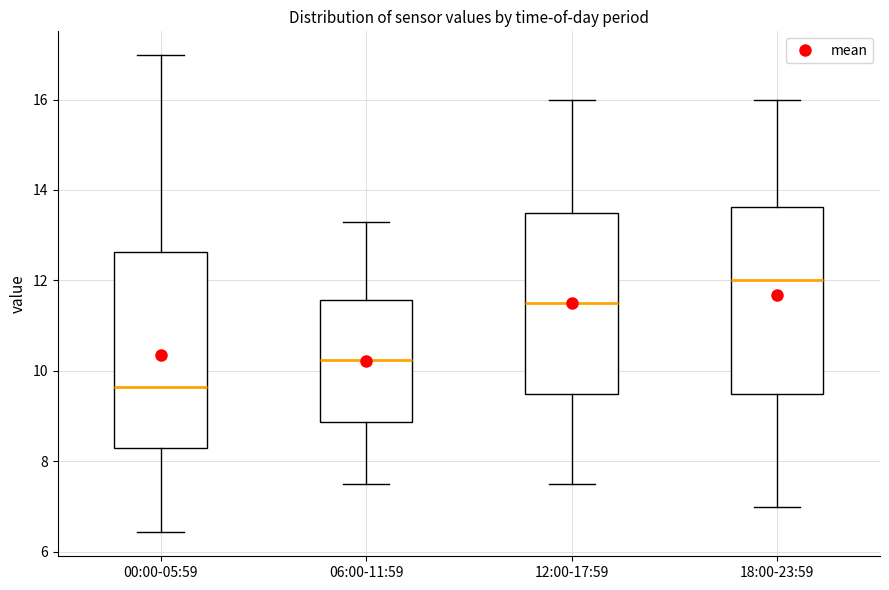

Which box has the highest median line?

18:00-23:59